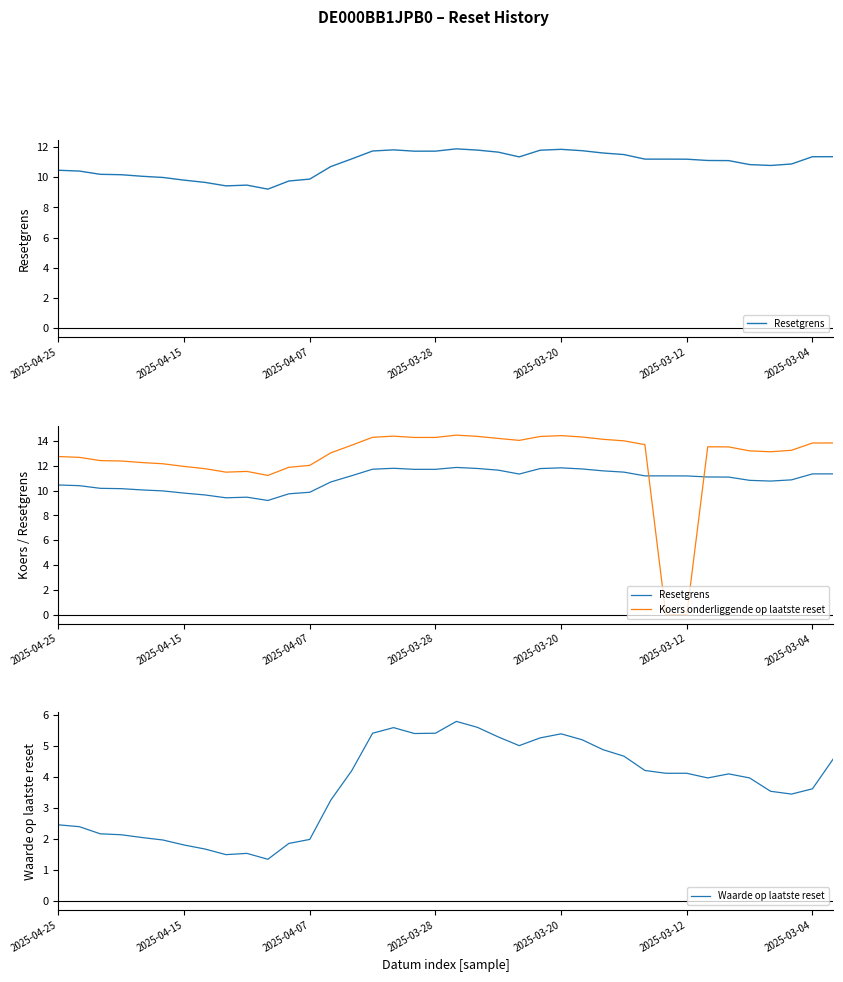

Rank the series by their maximum value, from highest to lowest.

Koers onderliggende op laatste reset, Resetgrens, Waarde op laatste reset